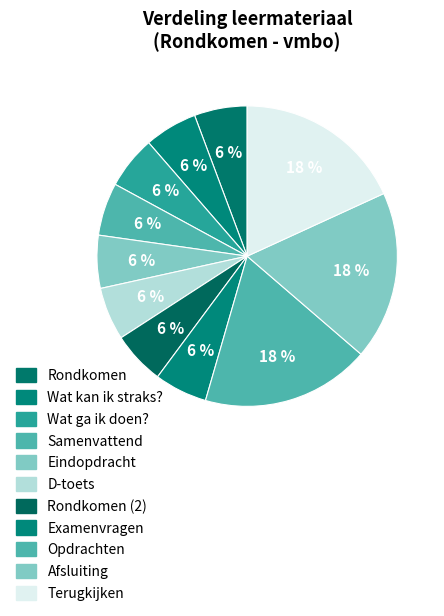

Is there a majority slice in this chart?

No